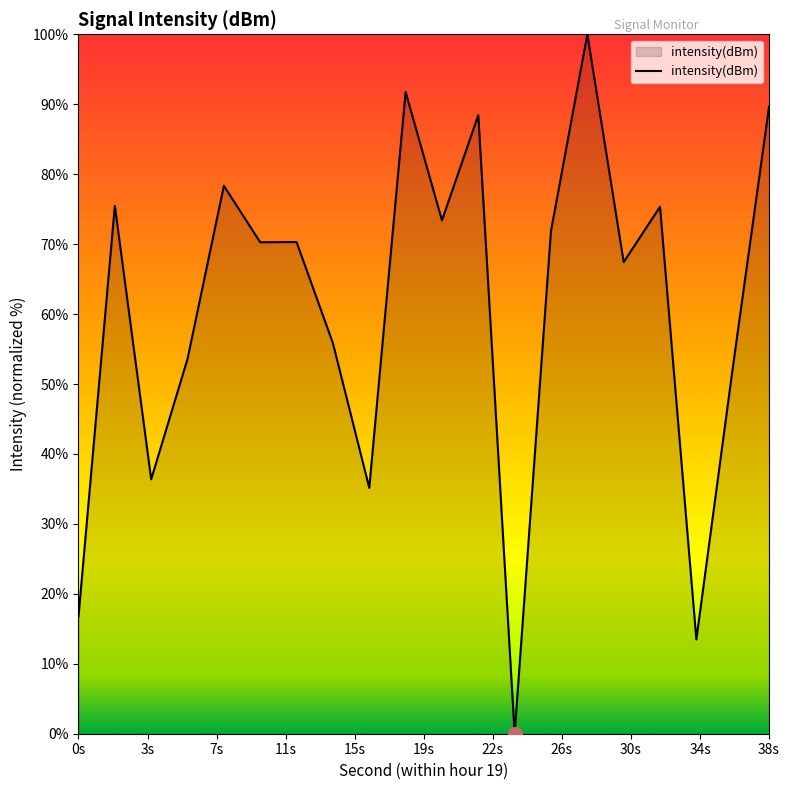

What is the difference between the maximum and minimum values?

100.0